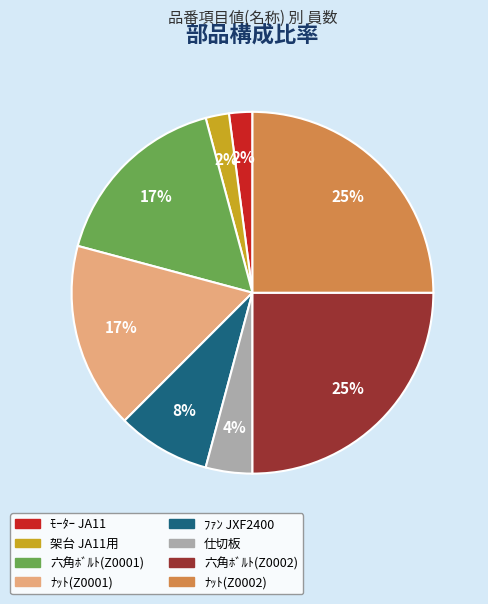

The 架台 JA11用 slice represents 2% of the pie. True or false?

True